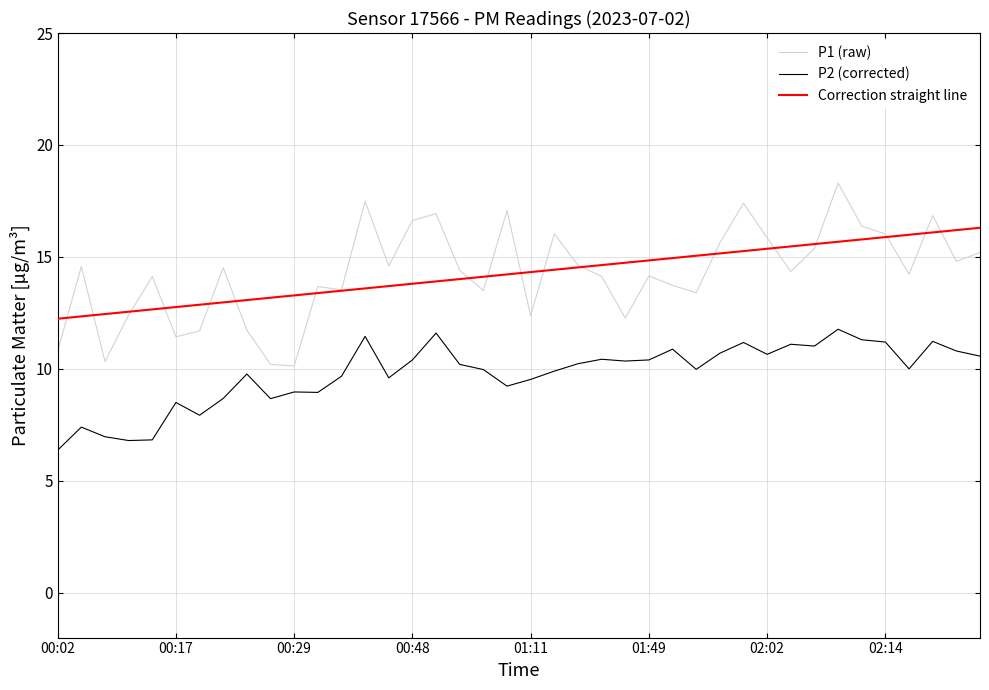

What is the difference between the maximum and second lowest values in the P1 (raw) series?

8.1